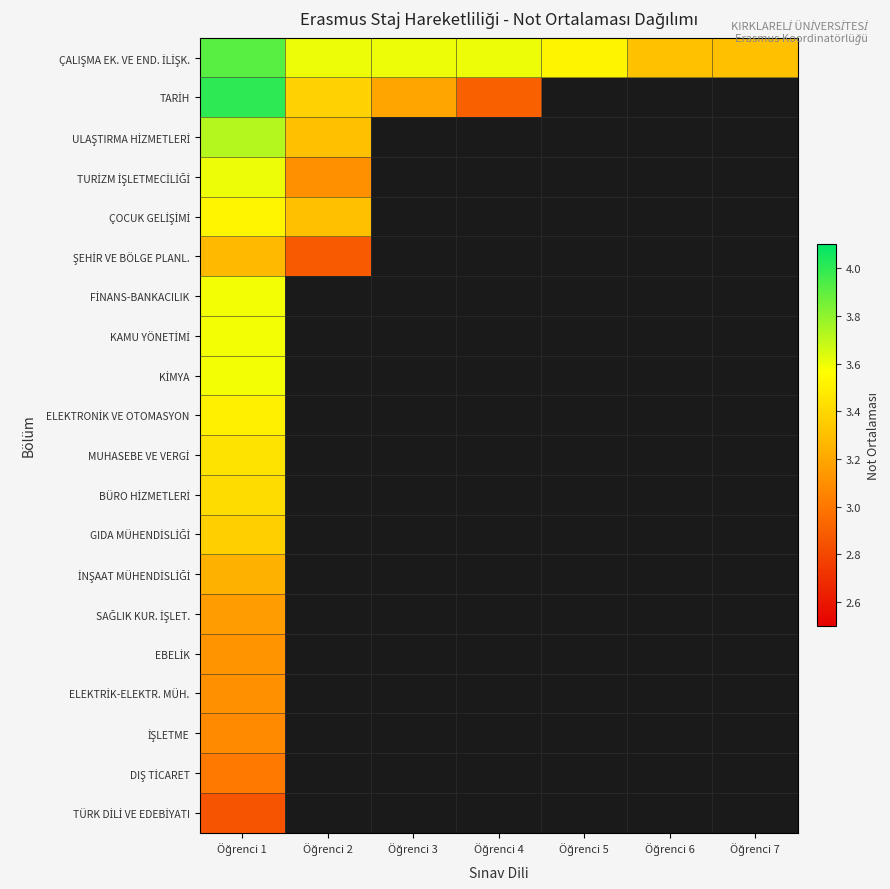

At which category is the sum across all series the highest?

Öğrenci 1